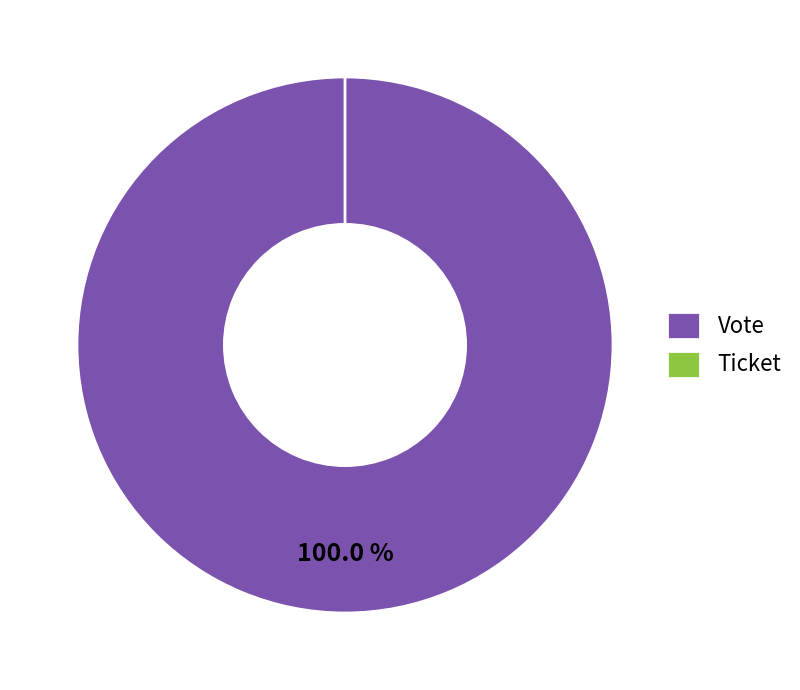

Between Ticket and Vote, which is larger?

Vote